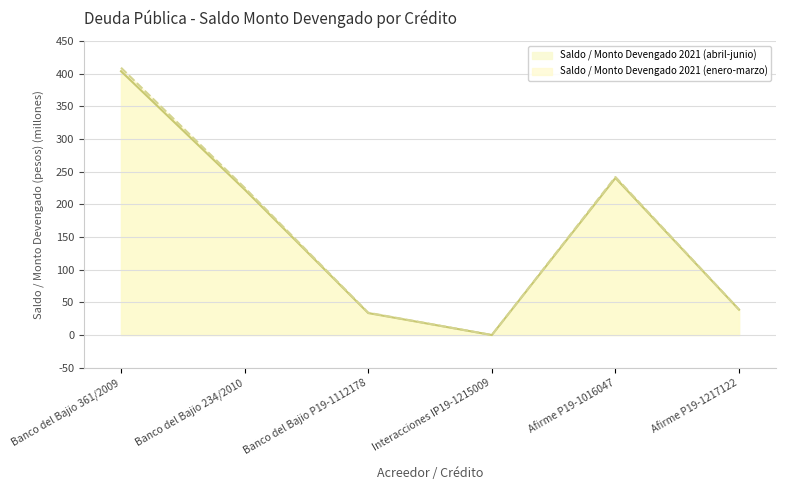

True or false: Saldo / Monto Devengado 2021 (abril-junio) and Saldo / Monto Devengado 2021 (enero-marzo) cross at least once.

False